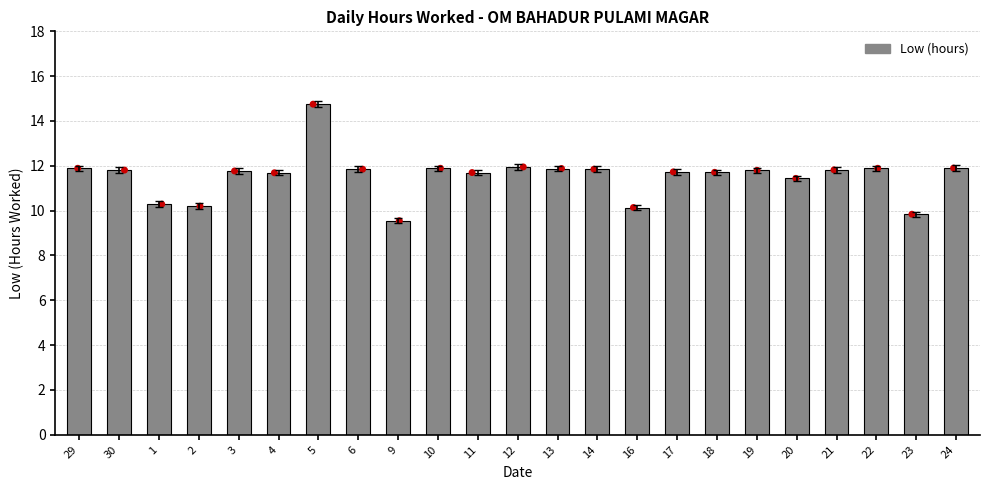

What is the ratio of the value at 23 to the value at 3?

0.8